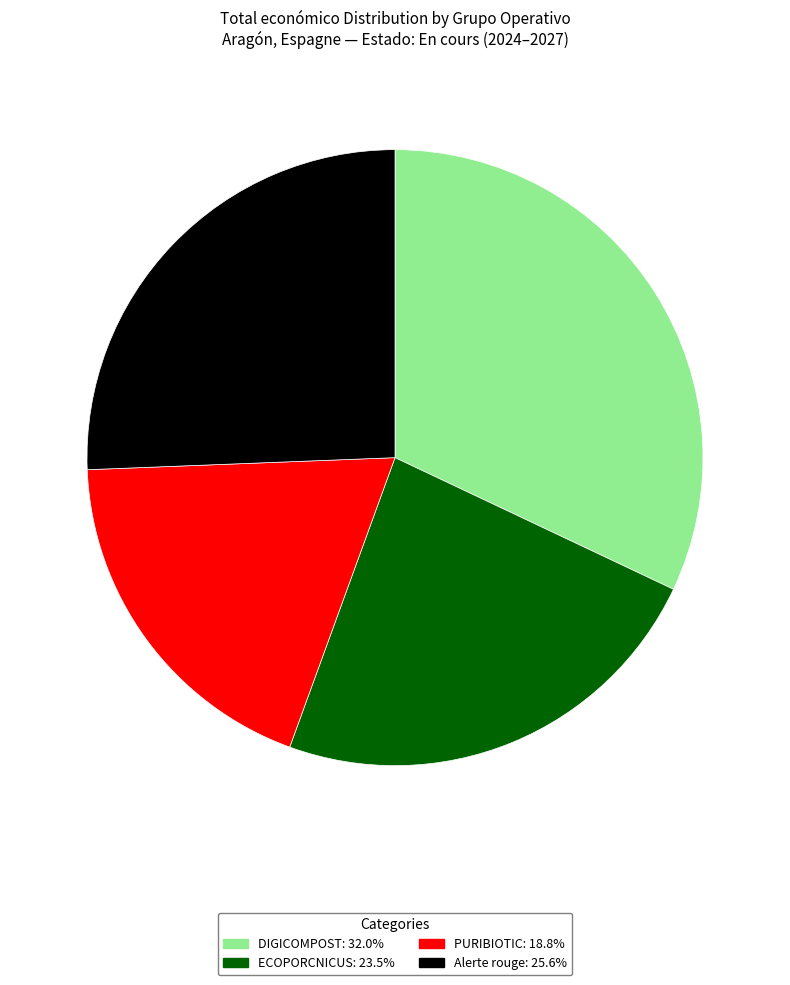

Count the number of slices in the pie.

4